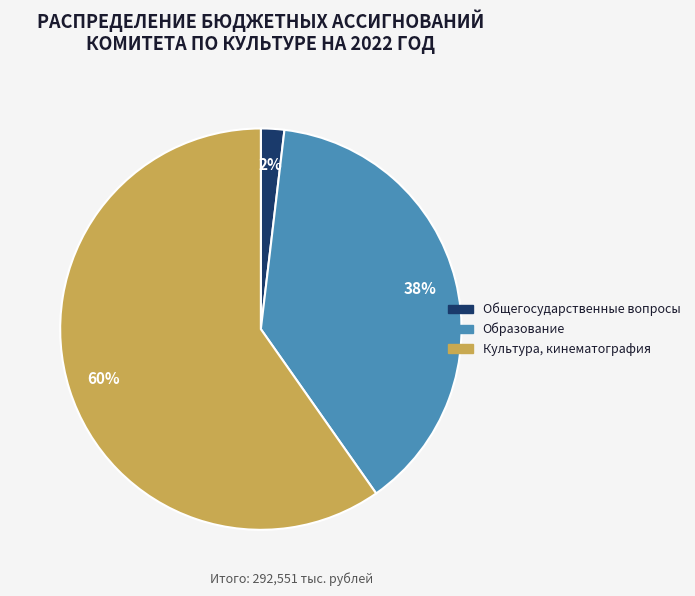

Combined, do Образование and Общегосударственные вопросы account for over 50%?

No